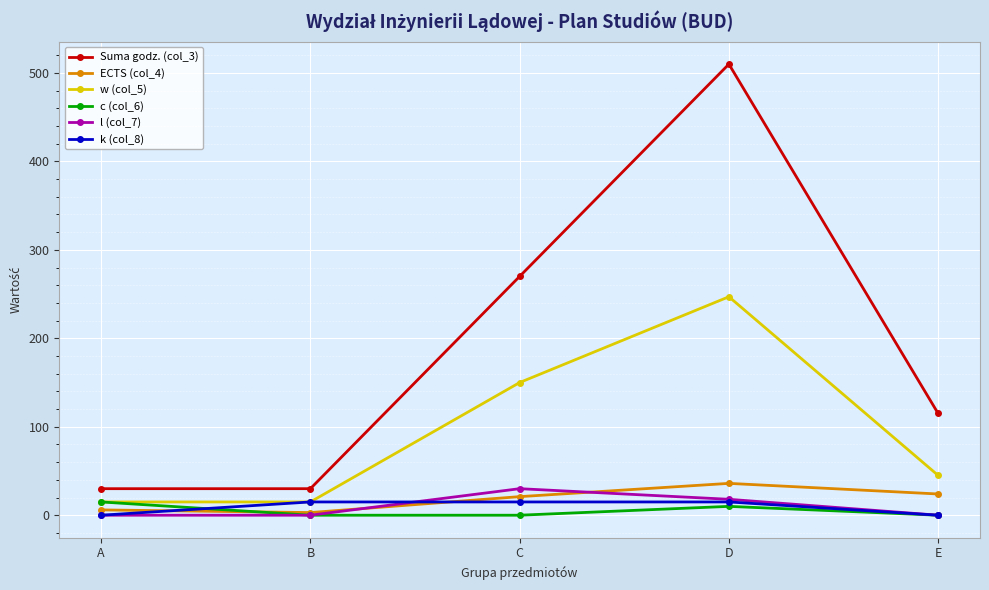

Which series has the largest range (max minus min)?

Suma godz. (col_3)